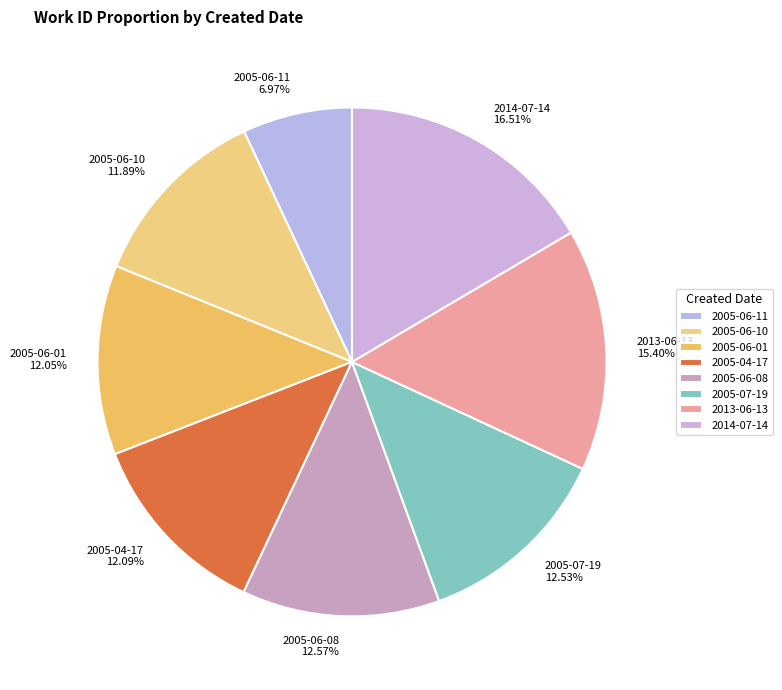

To the nearest percent, what is the difference between the 2005-06-01 and 2013-06-13 slice percentages?

3%